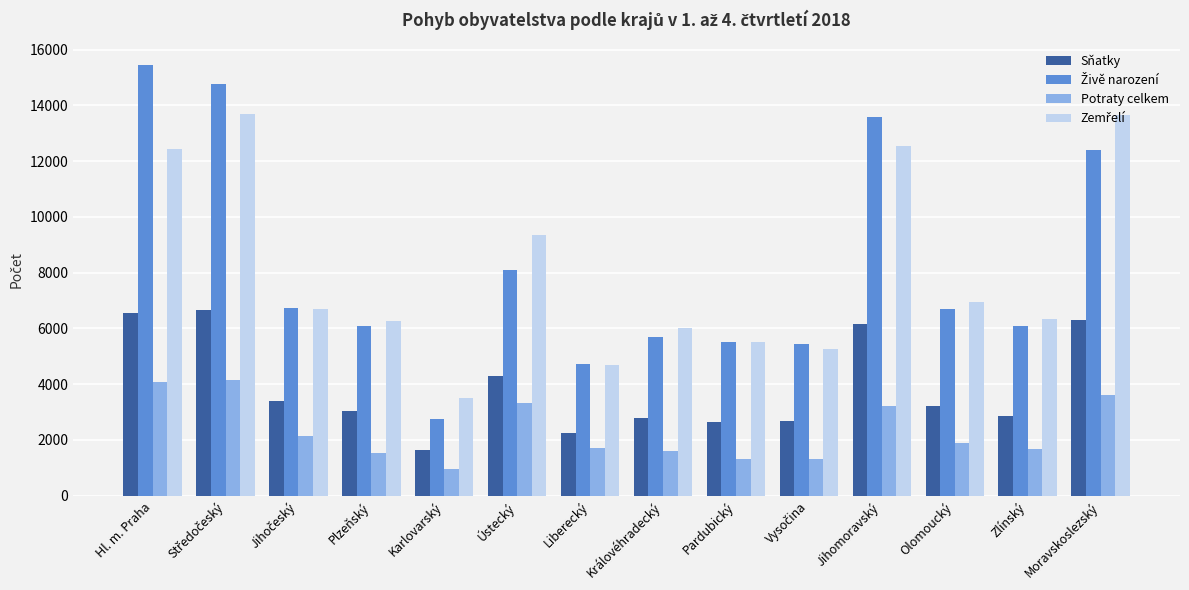

The value of Potraty celkem at Královéhradecký is 2239. True or false?

False